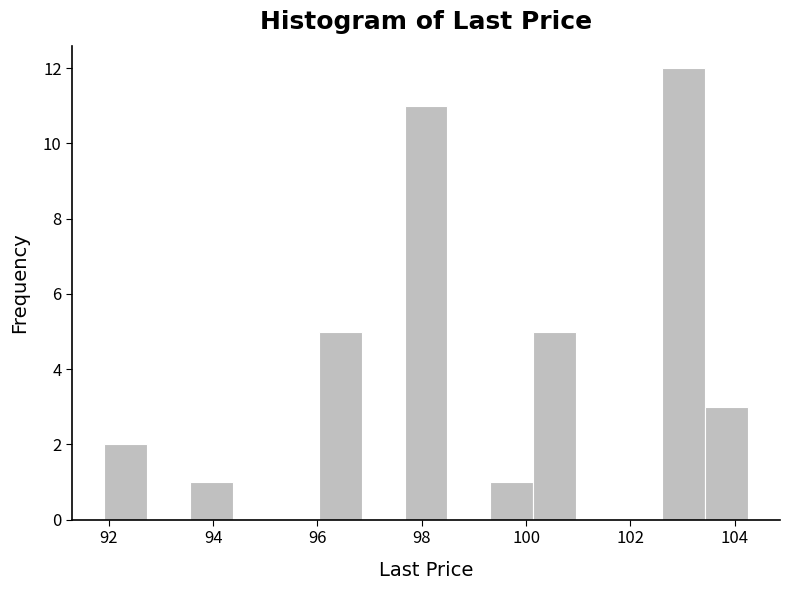

Reading left to right, list every bar in this chart as the range it spans on the x-axis followed by its height. Neither the bar edges nor the heights are printed on the chart, so give them approximately, as read against the axes.

92.0 to 92.8: 2
92.8 to 93.6: 0
93.6 to 94.4: 1
94.4 to 95.2: 0
95.2 to 96.0: 0
96.0 to 96.8: 5
96.8 to 97.6: 0
97.6 to 98.4: 11
98.4 to 99.4: 0
99.4 to 100.2: 1
100.2 to 101.0: 5
101.0 to 101.8: 0
101.8 to 102.6: 0
102.6 to 103.4: 12
103.4 to 104.2: 3